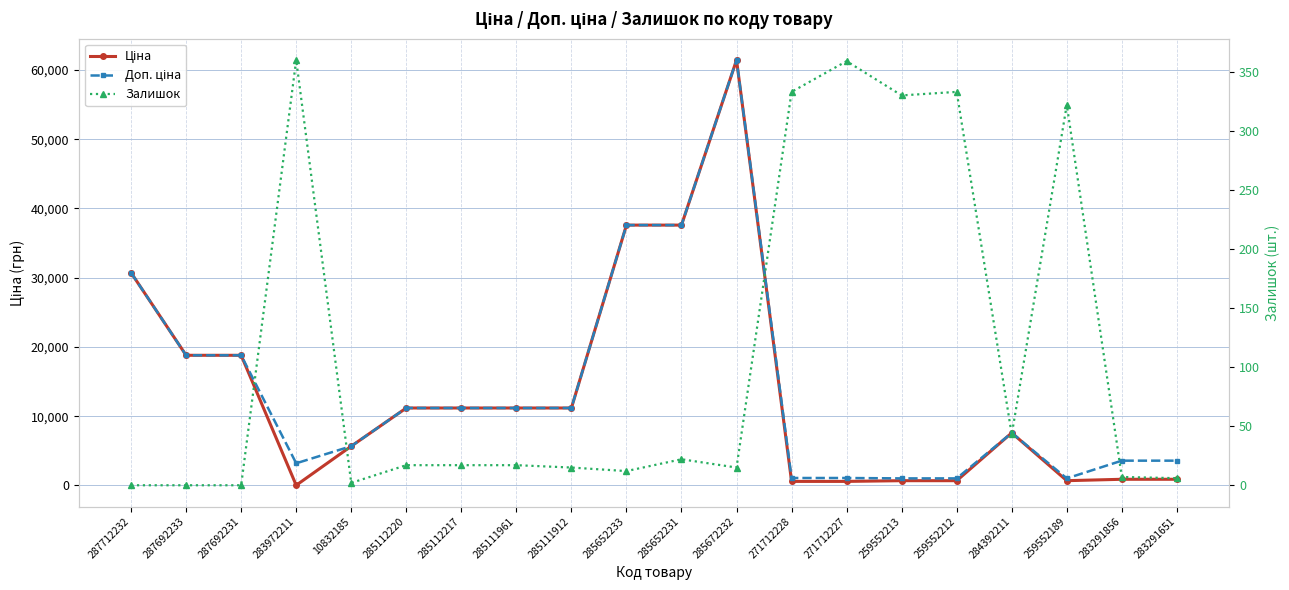

At which label is Ціна closest to 30733?

287712232